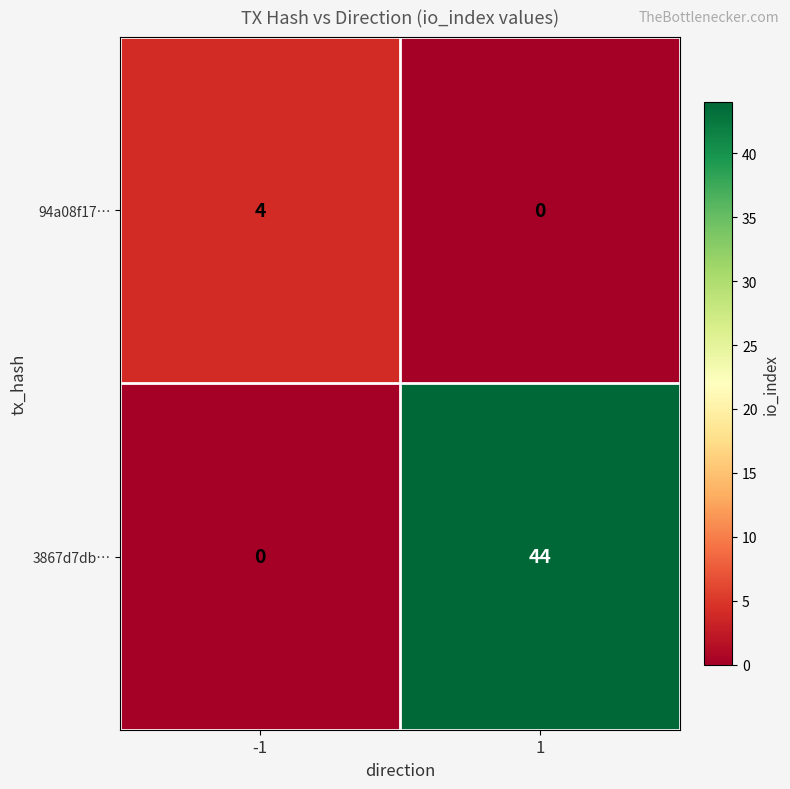

At how many categories does at least one series exceed 24?

1